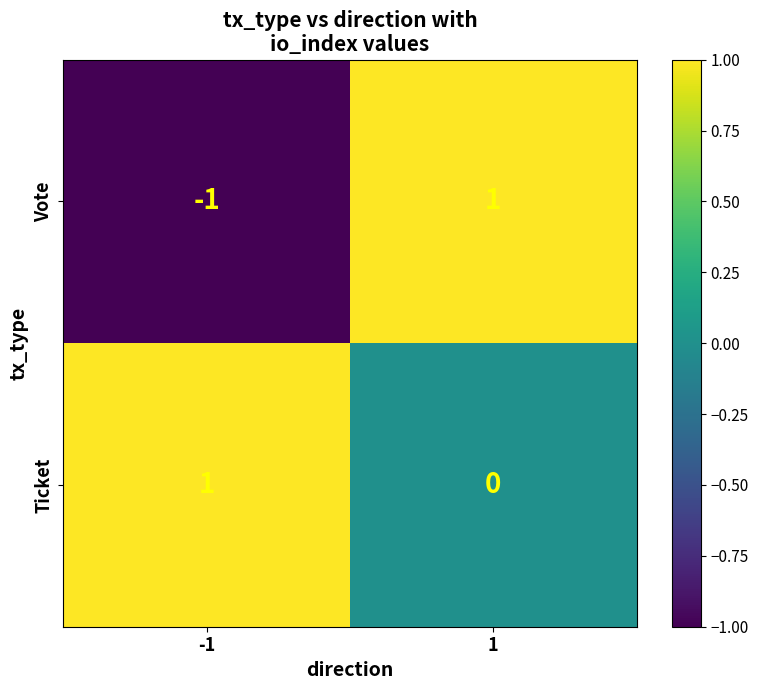

Which series has the widest spread of values?

Vote